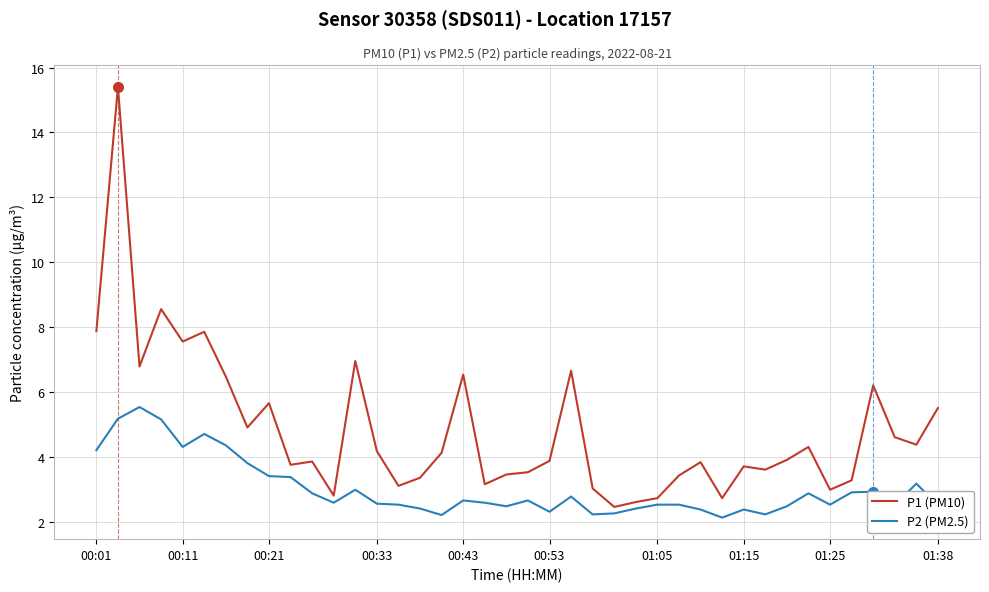

What is the difference between the maximum and minimum values in the P2 (PM2.5) series?

3.4